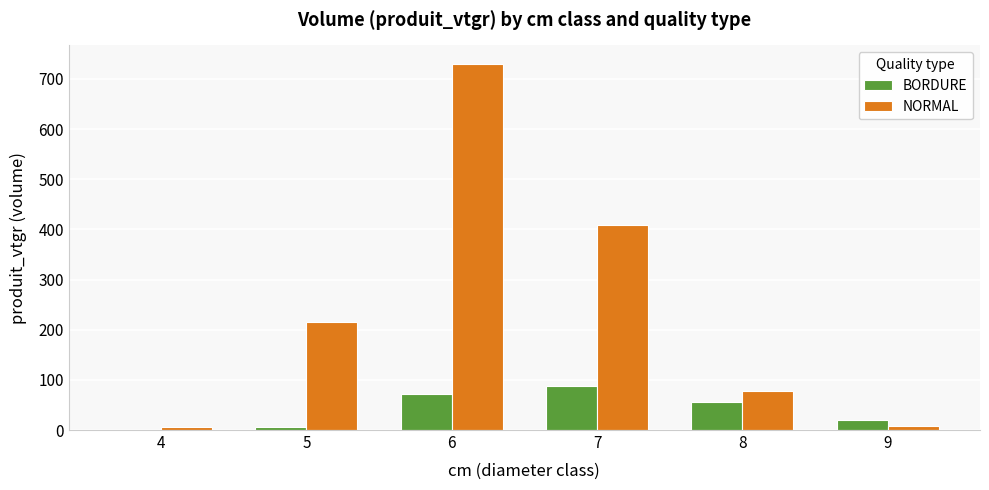

What is the maximum value shown in the chart?

730.3